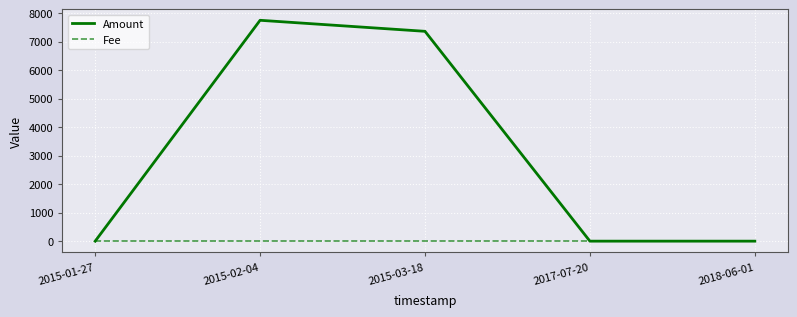

Is it true that Fee equals 1 at 2015-01-27?

True